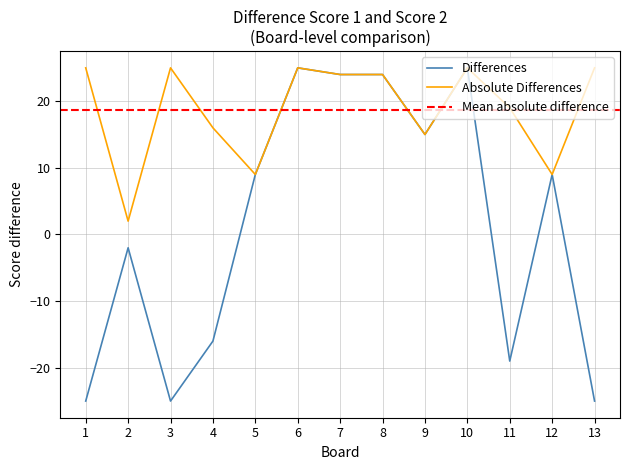

The chart shows a value of 9 at 8. True or false?

False